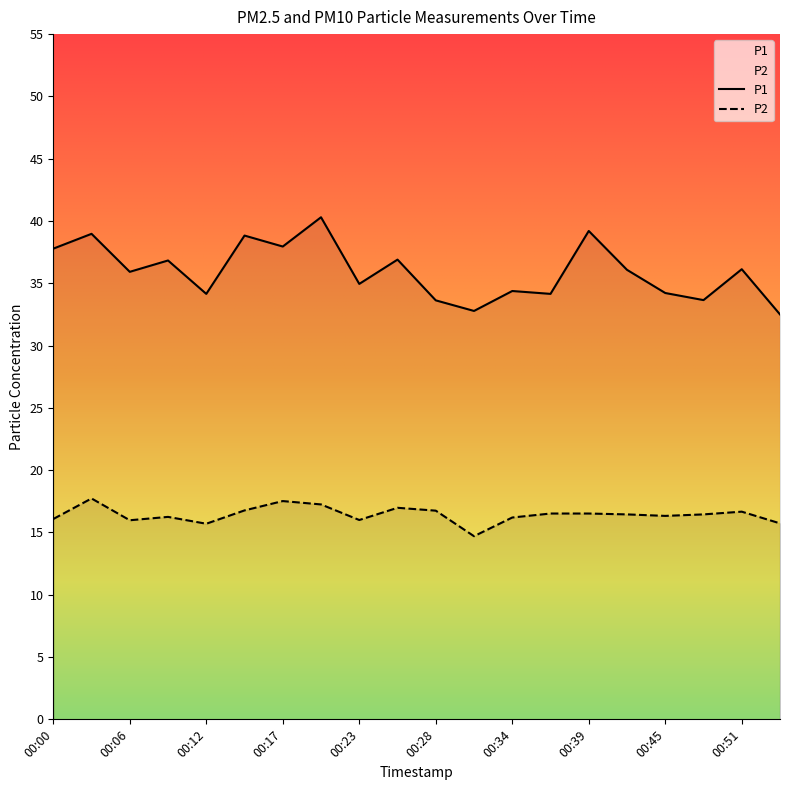

Reading left to right, list all the values displayed in this chart.

P1: 37.8	39.0	35.9	36.8	34.1	38.8	38.0	40.3	35.0	36.9	33.6	32.8	34.4	34.1	39.2	36.1	34.2	33.6	36.1	32.5
P2: 16.1	17.7	16.0	16.2	15.7	16.8	17.5	17.2	16.0	17.0	16.8	14.7	16.2	16.5	16.5	16.4	16.3	16.4	16.7	15.7